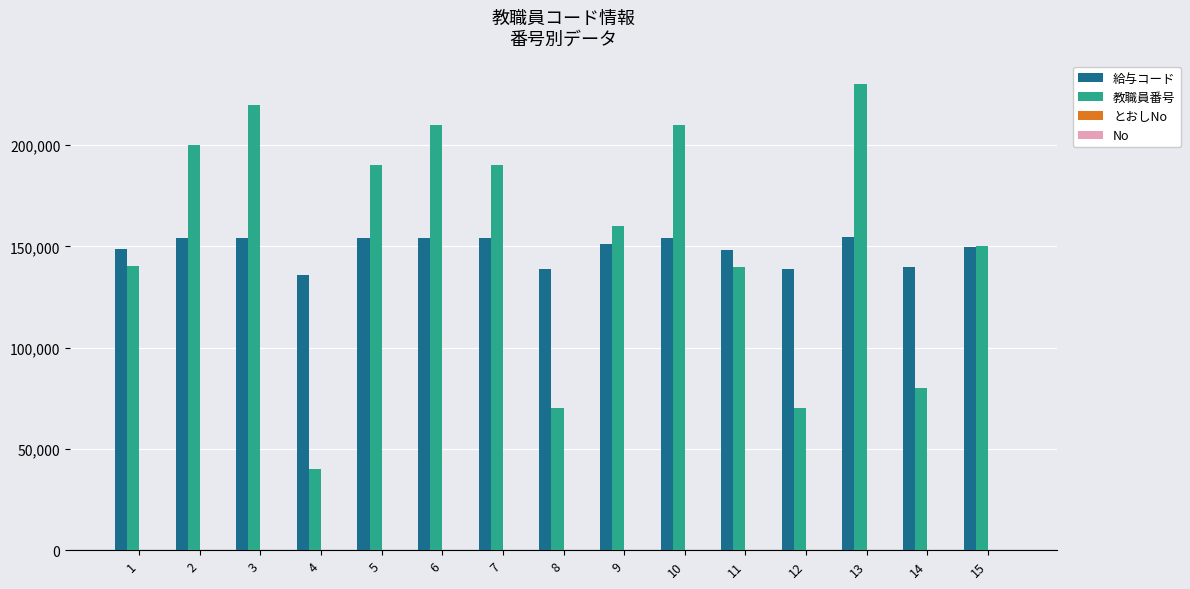

What value does the 給与コード series have at 14, to the nearest 50?

140000